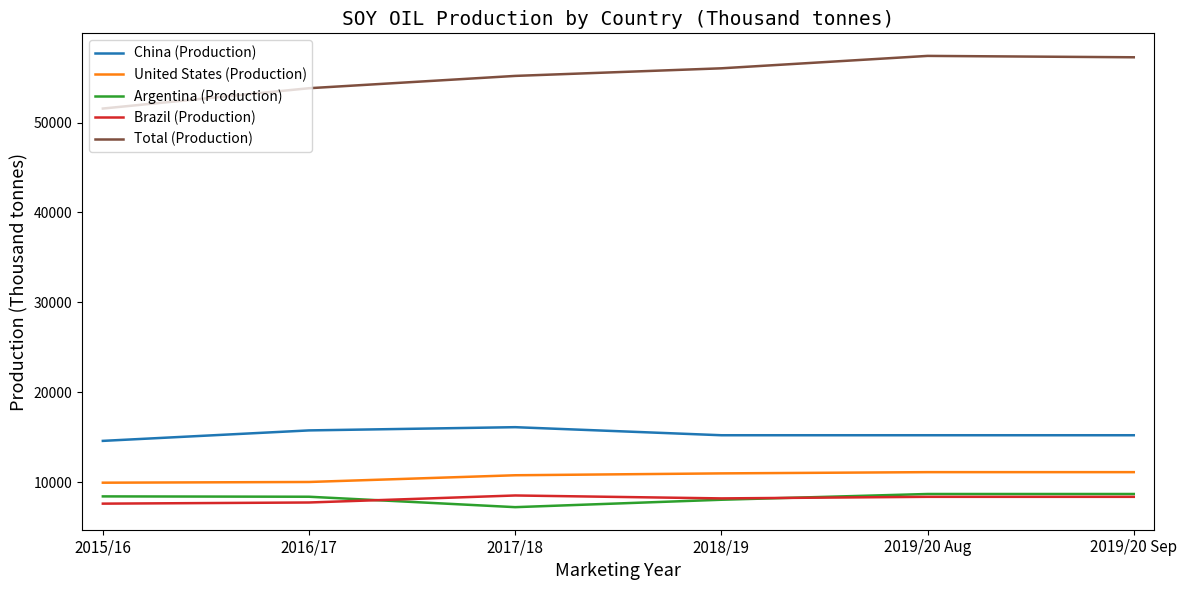

True or false: Total (Production) and Argentina (Production) intersect in this chart.

False